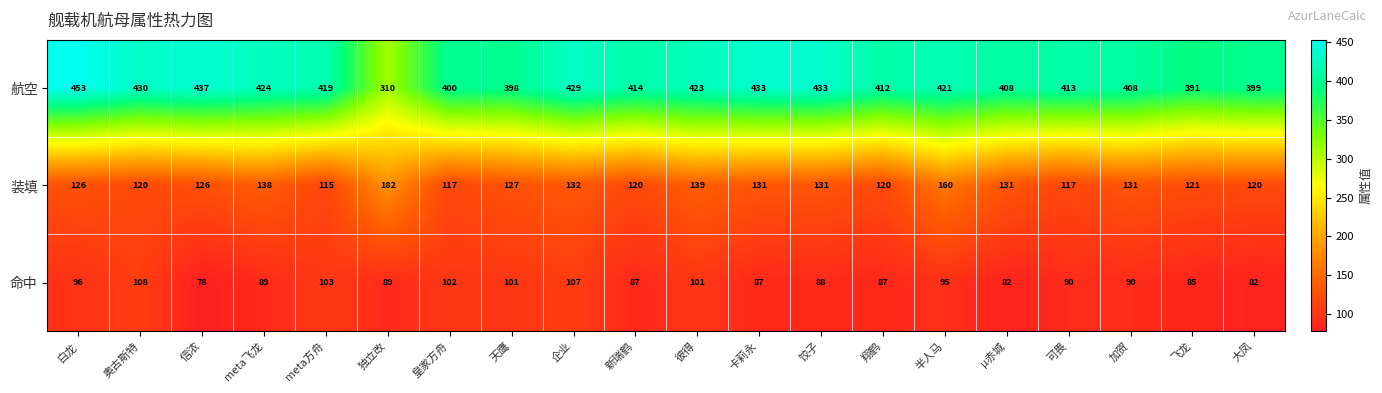

What value does the 航空 series have at 卡莉永, to the nearest 5?

435